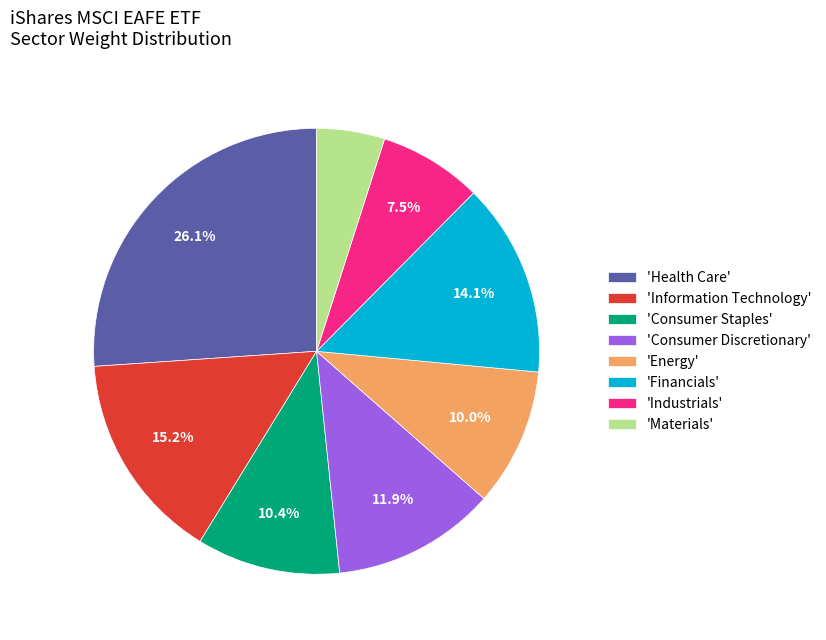

Which category has the biggest portion of the pie?

'Health Care'